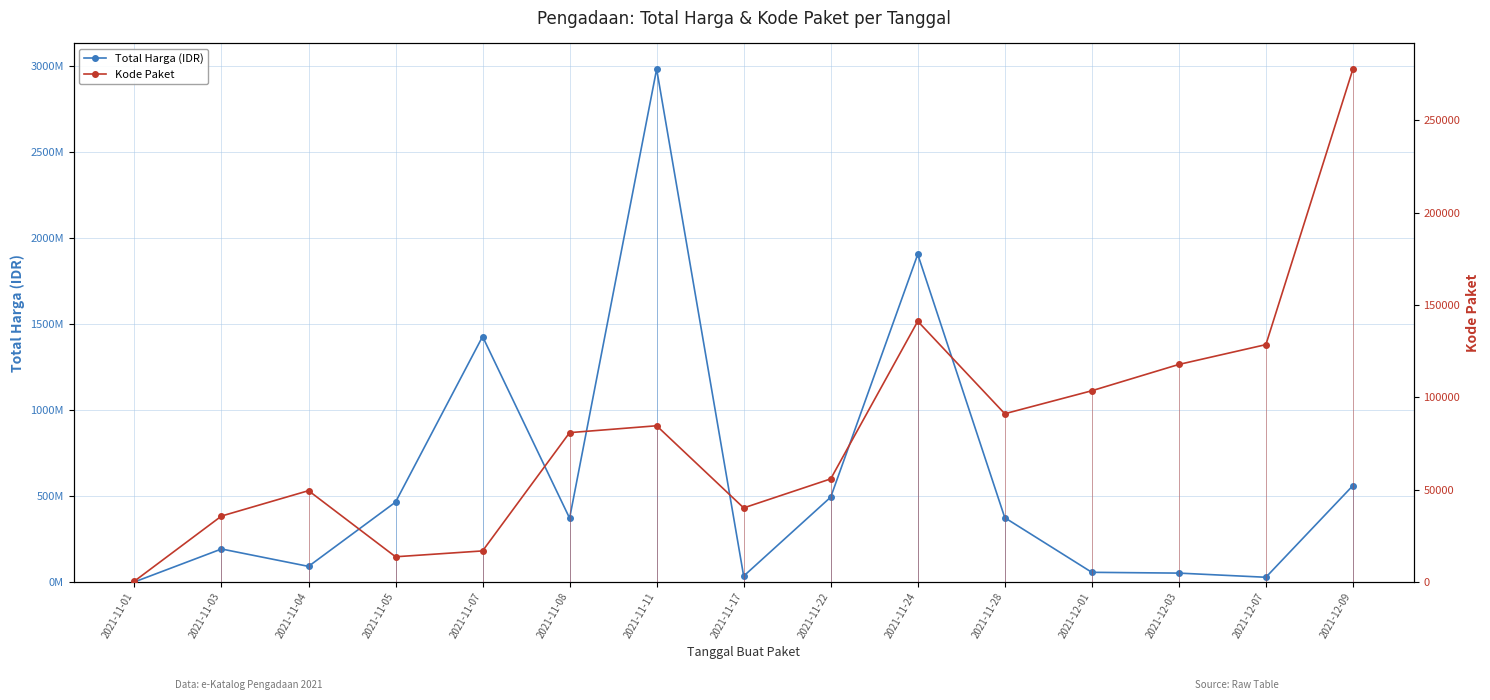

Which series changed the most between 2021-11-05 and 2021-11-17?

Total Harga (IDR)